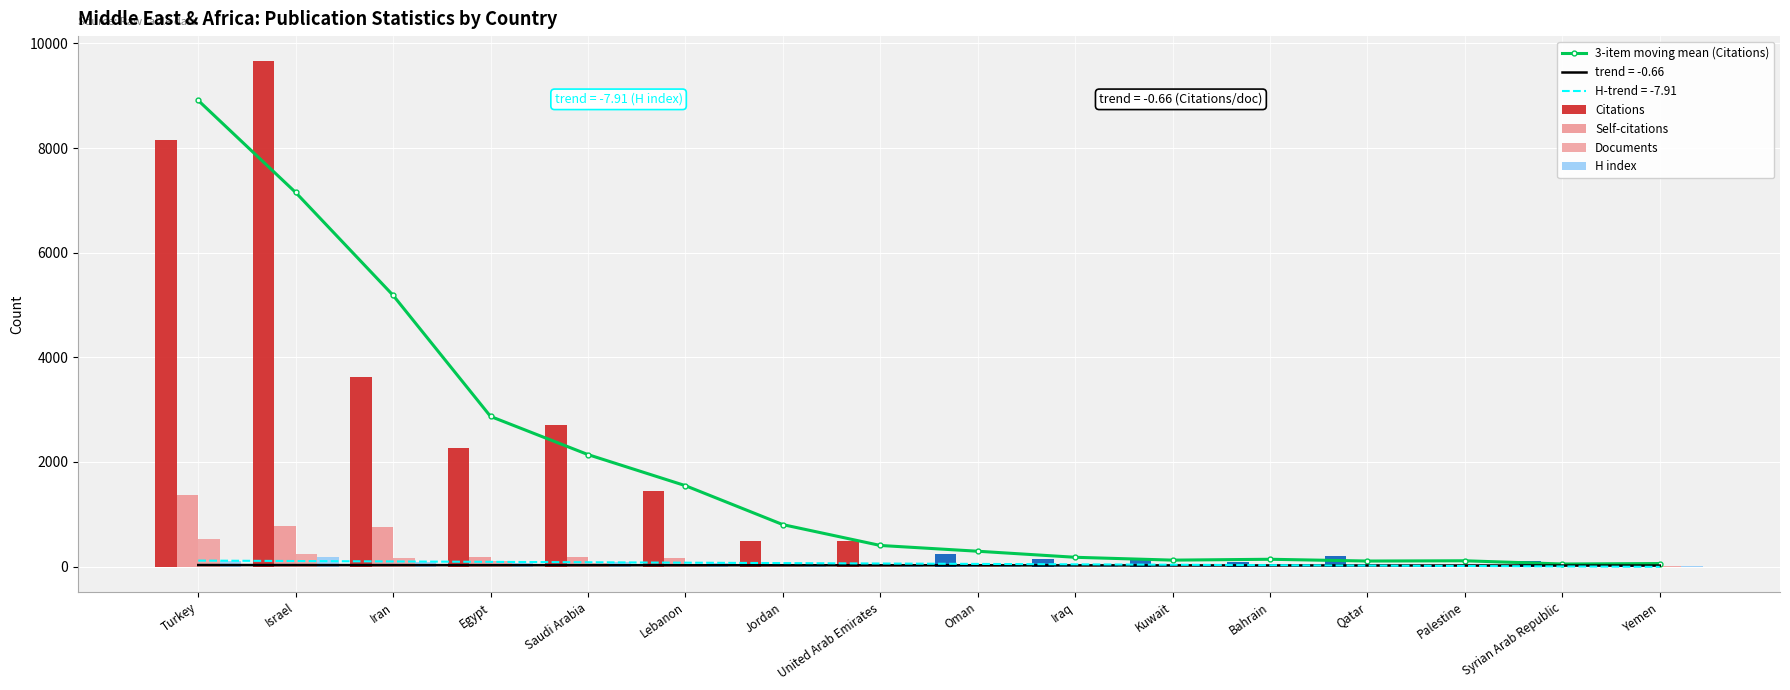

List the labels in order of H index value, largest first.

Israel, Turkey, Saudi Arabia, Iran, Lebanon, Egypt, Jordan, United Arab Emirates, Oman, Qatar, Kuwait, Bahrain, Iraq, Palestine, Syrian Arab Republic, Yemen